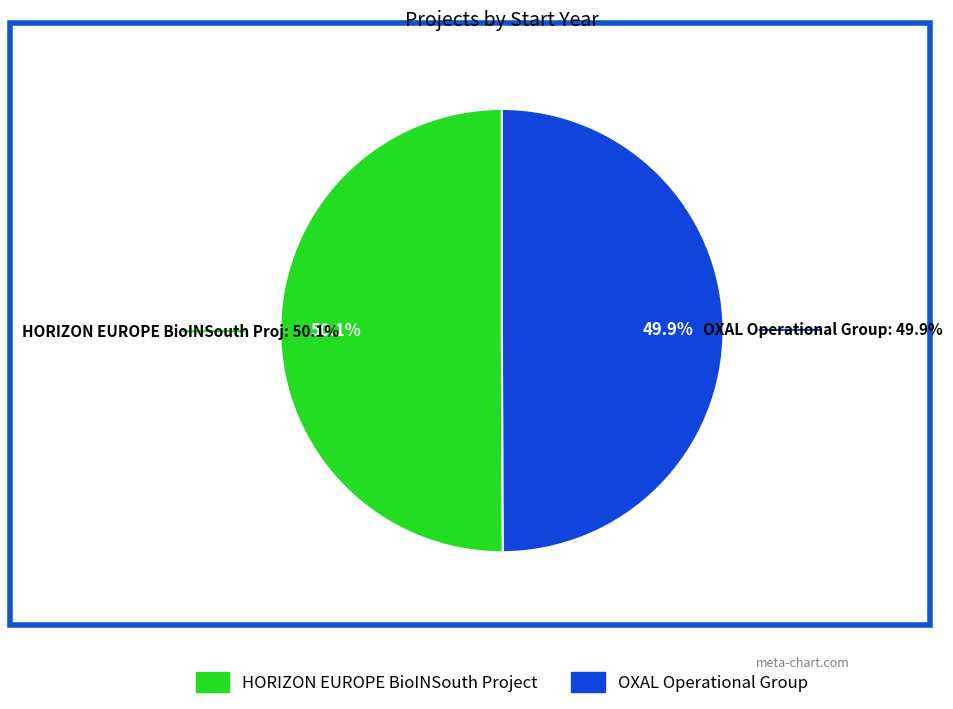

What percentage is the OXAL Operational Group slice, to the nearest percent?

50%